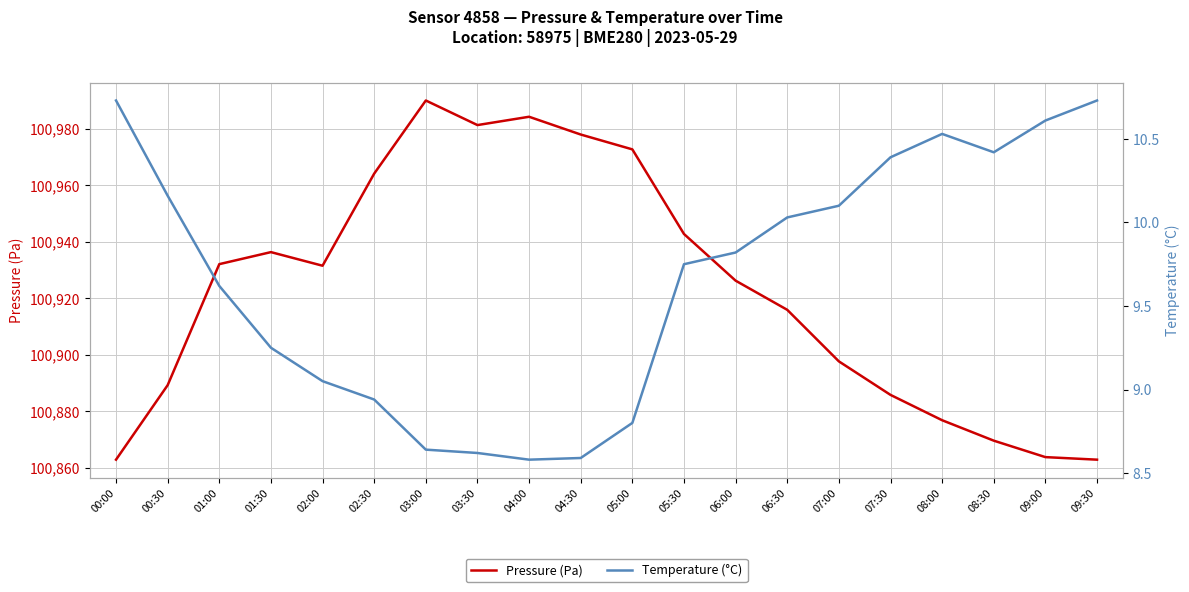

Rank the categories by Pressure (Pa) value from highest to lowest.

03:00, 04:00, 03:30, 04:30, 05:00, 02:30, 05:30, 01:30, 01:00, 02:00, 06:00, 06:30, 07:00, 00:30, 07:30, 08:00, 08:30, 09:00, 00:00, 09:30